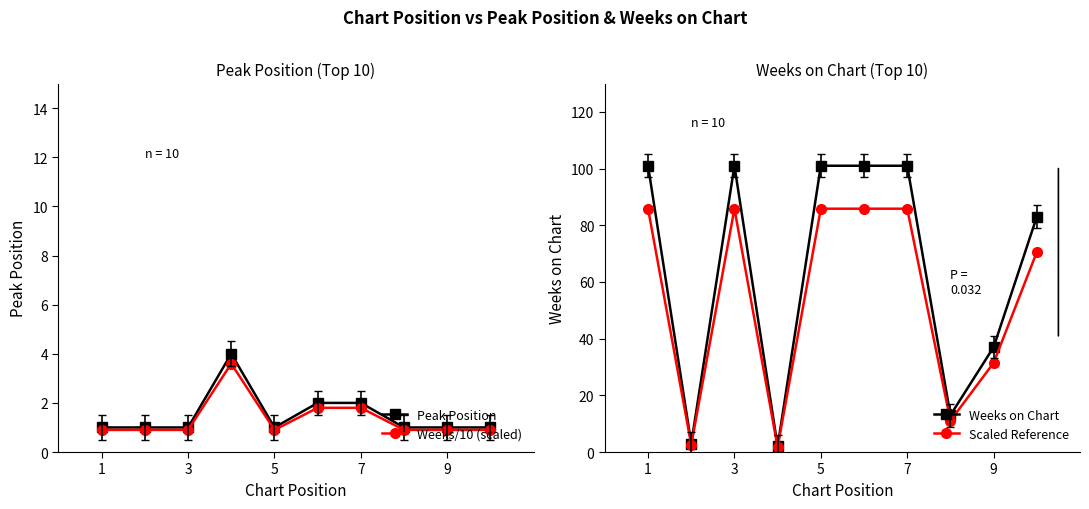

The Weeks on Chart series shows 65.4 at 9. True or false?

False